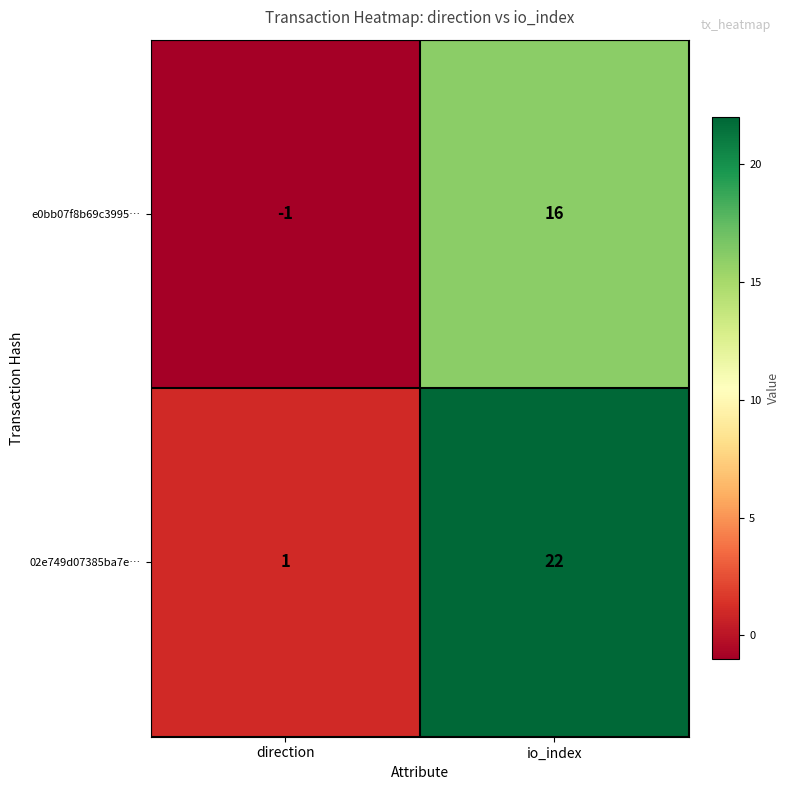

Reading left to right, extract all data points from this chart.

e0bb07f8b69c3995…: direction=-1	io_index=16
02e749d07385ba7e…: direction=1	io_index=22